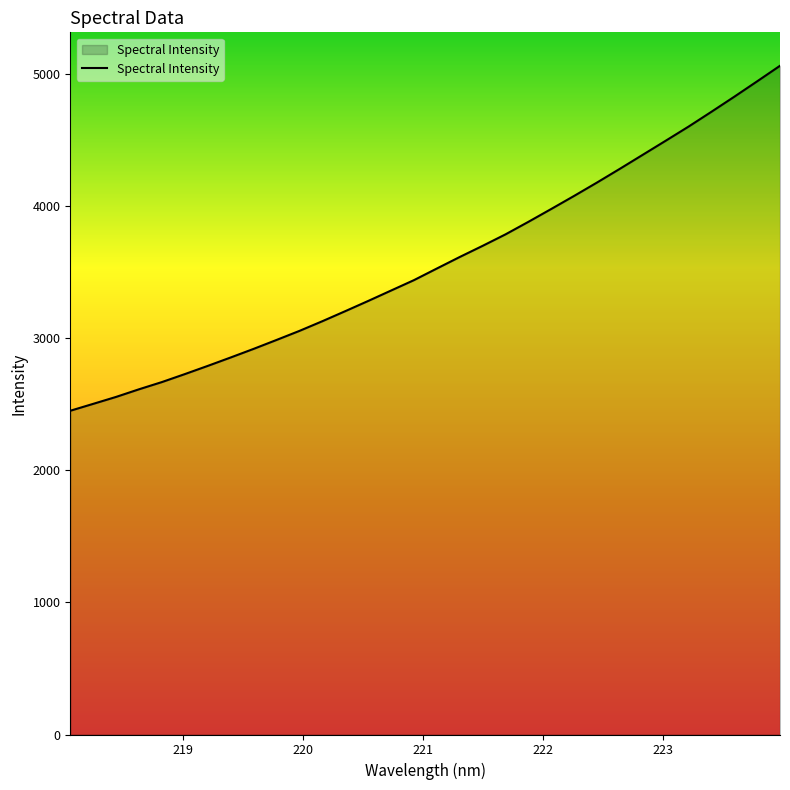

What is the difference between the maximum and minimum values?

2610.8